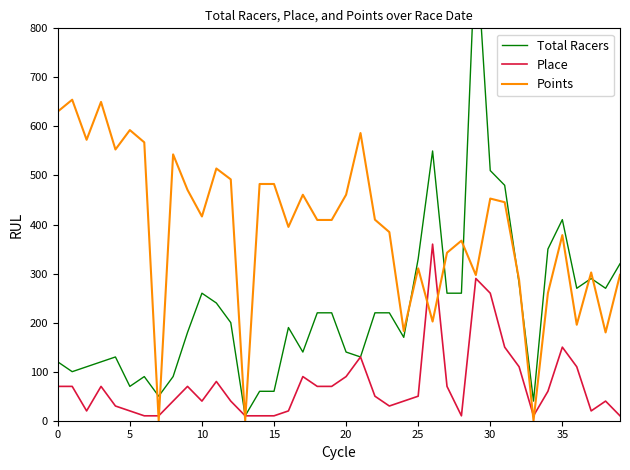

What is the value of the Place point at the 4th from the left?

70.0